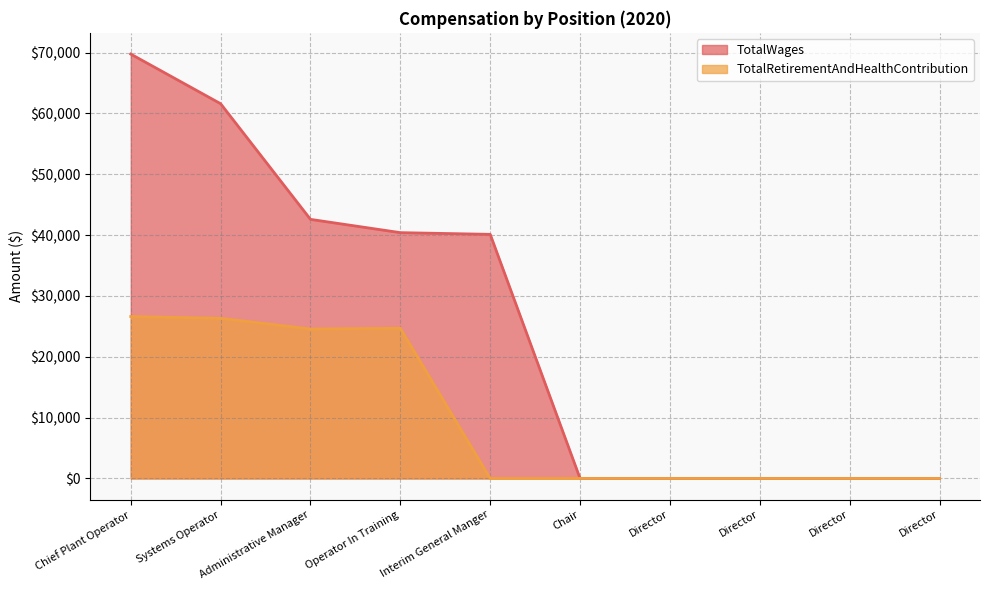

What is the label of the 10th point from the left?

Director